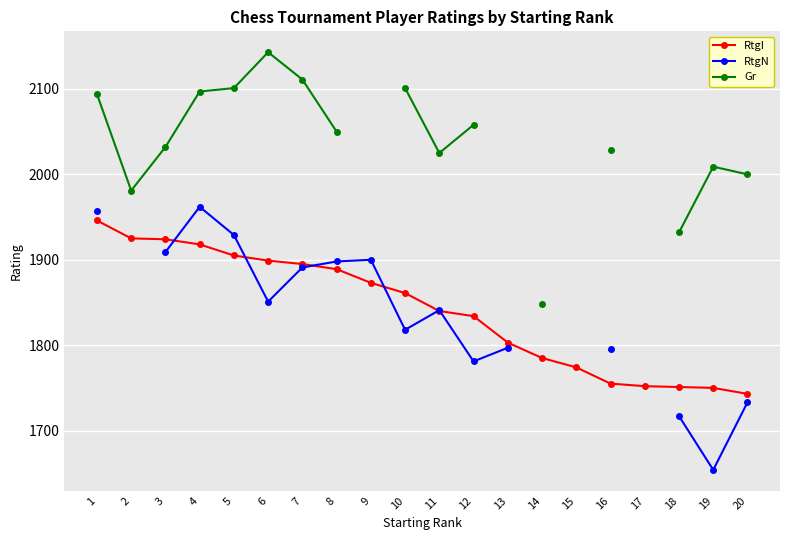

What is the greatest value displayed?

2143.0